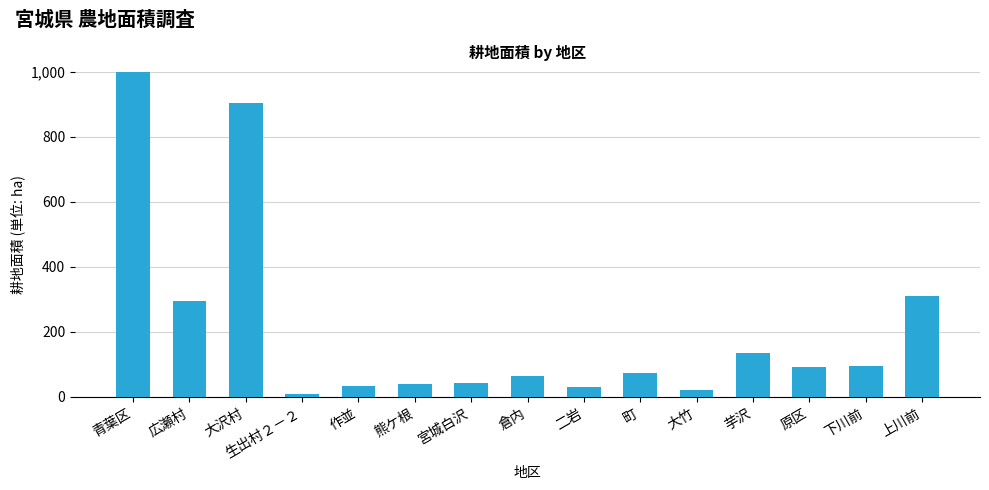

Reading left to right, extract all data points from this chart.

青葉区=1281	広瀬村=296	大沢村=904	生出村２－２=10	作並=34	熊ケ根=40	宮城白沢=44	倉内=63	二岩=30	町=74	大竹=22	芋沢=135	原区=93	下川前=94	上川前=312